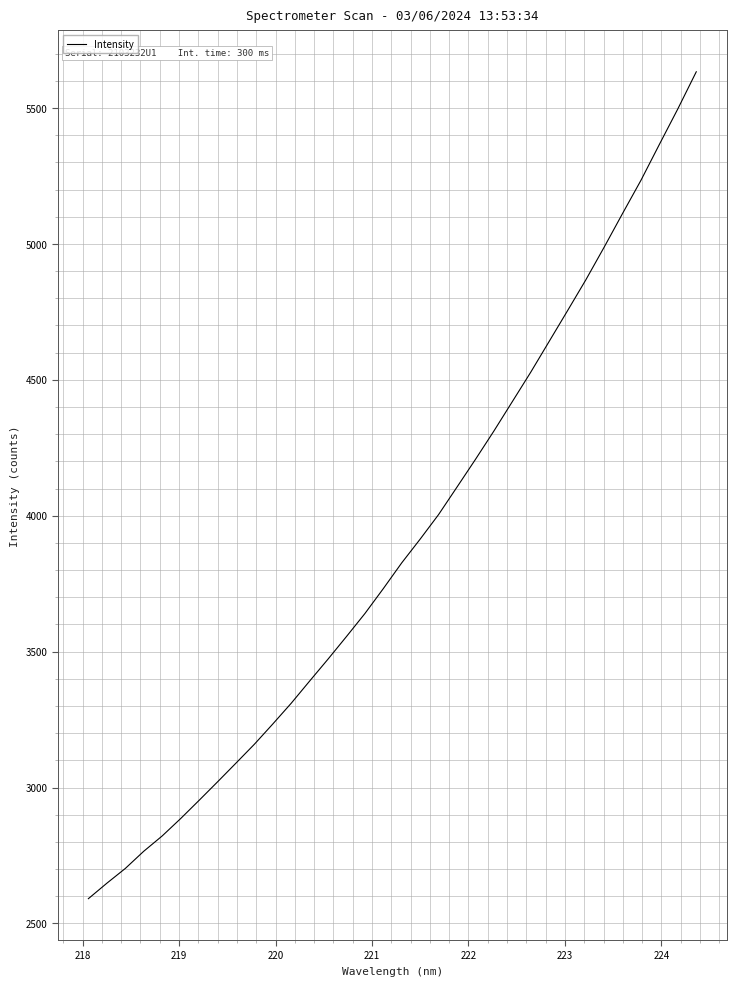

What is the maximum value shown in the chart?

5633.0